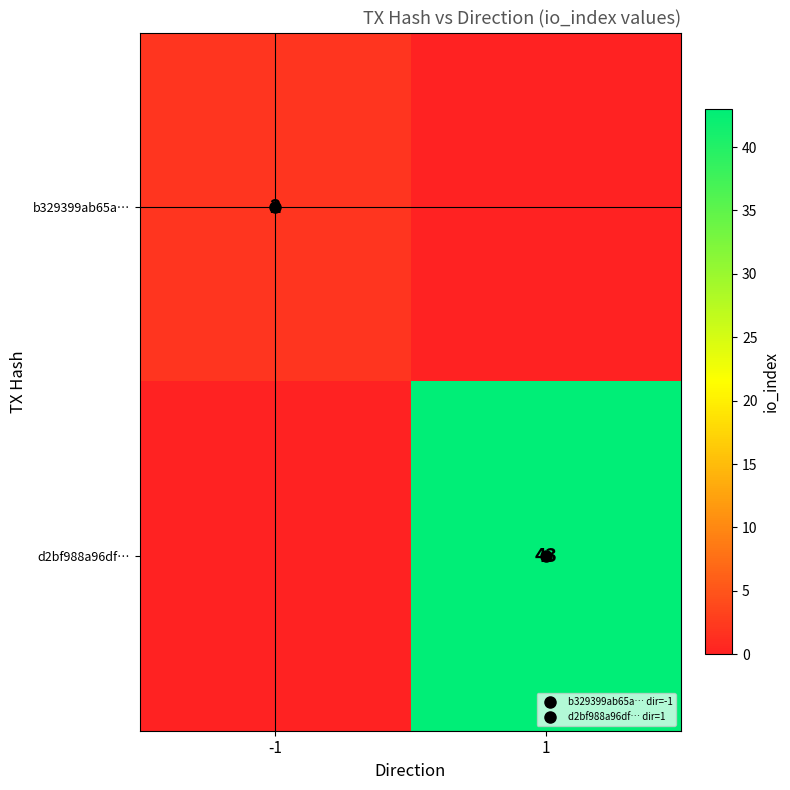

List the series in order of their peak value, lowest first.

b329399ab65a…, d2bf988a96df…